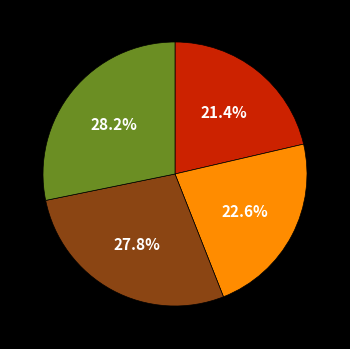

Is there any slice that represents more than half of the pie?

No